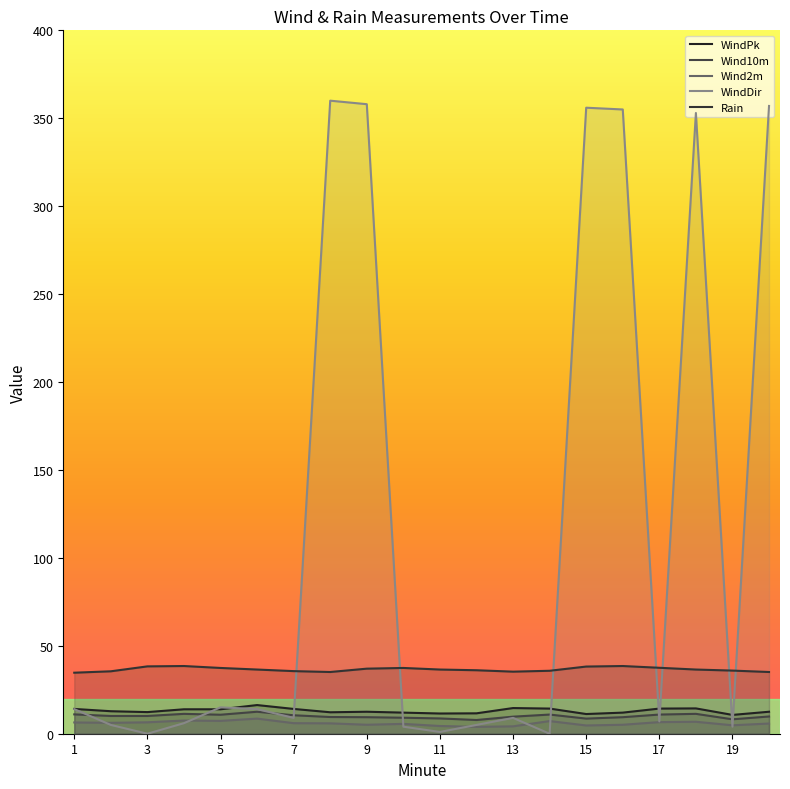

What is the difference between the second highest and second lowest values in the Wind2m series?

3.3